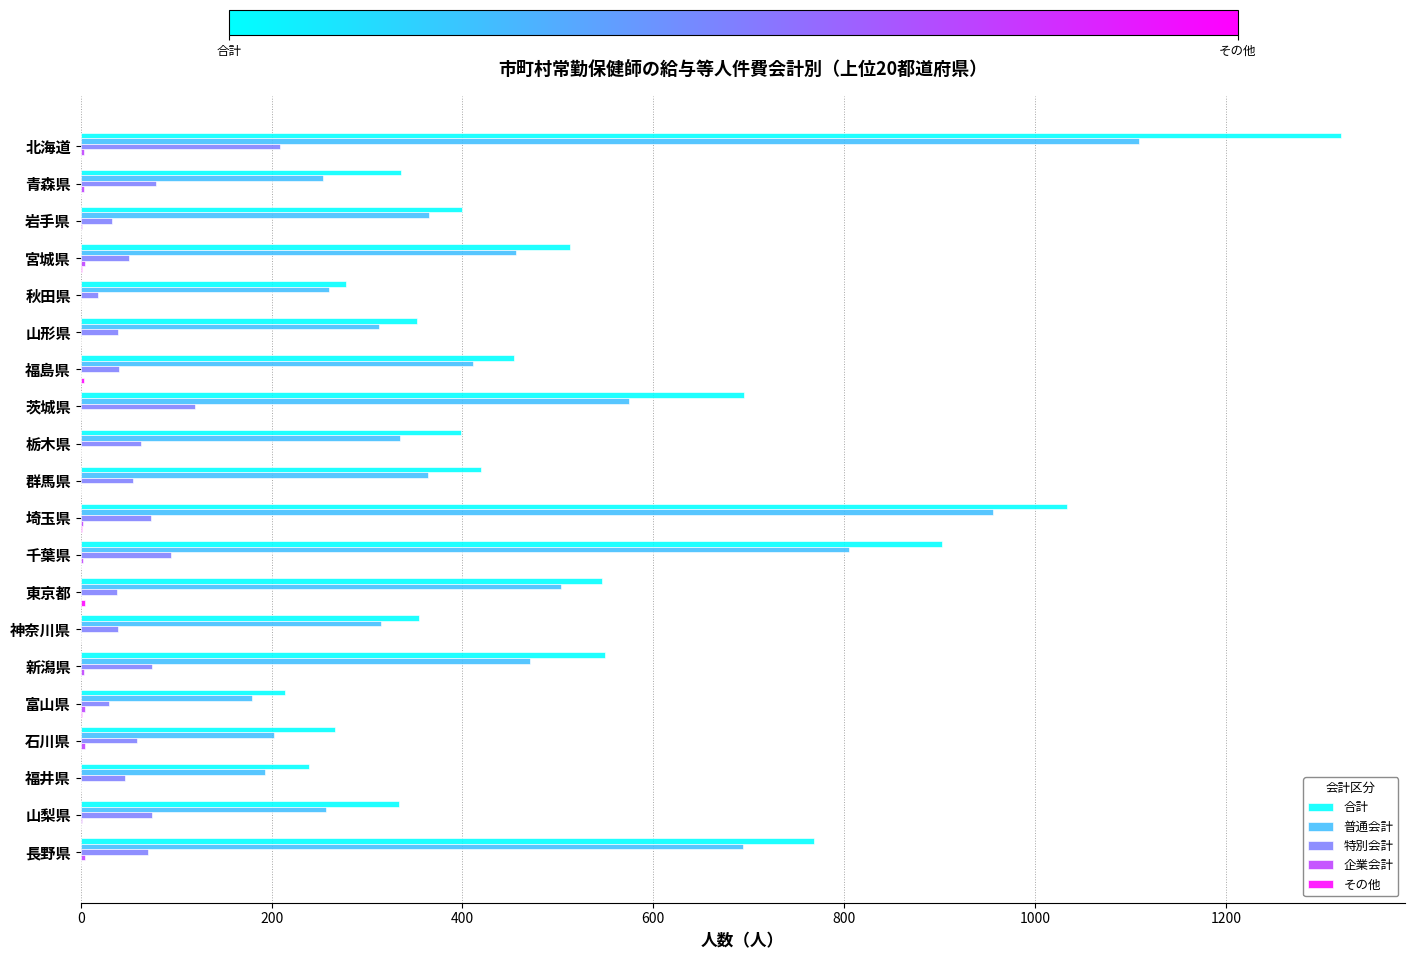

Between 東京都 and 富山県, which series saw the biggest shift?

合計